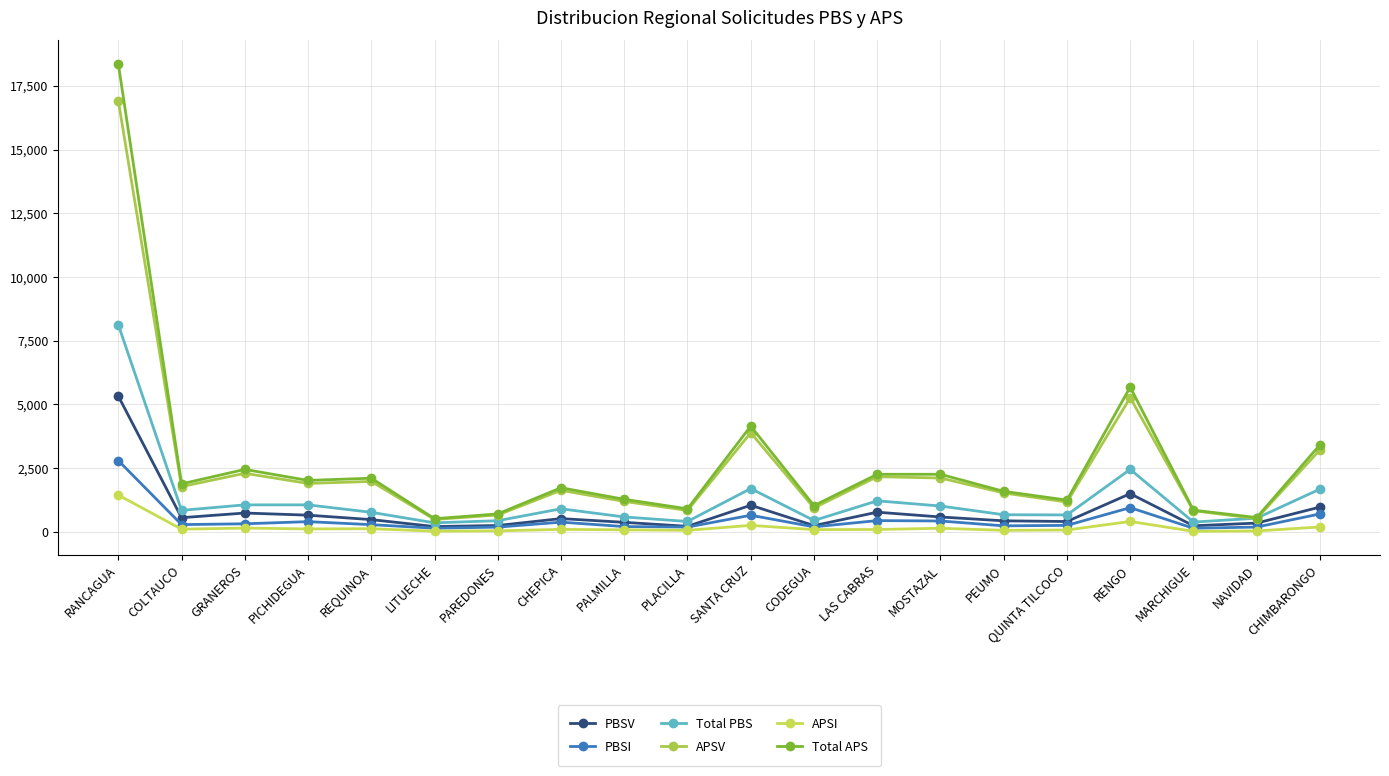

What is the total value across all series at GRANEROS?

7030